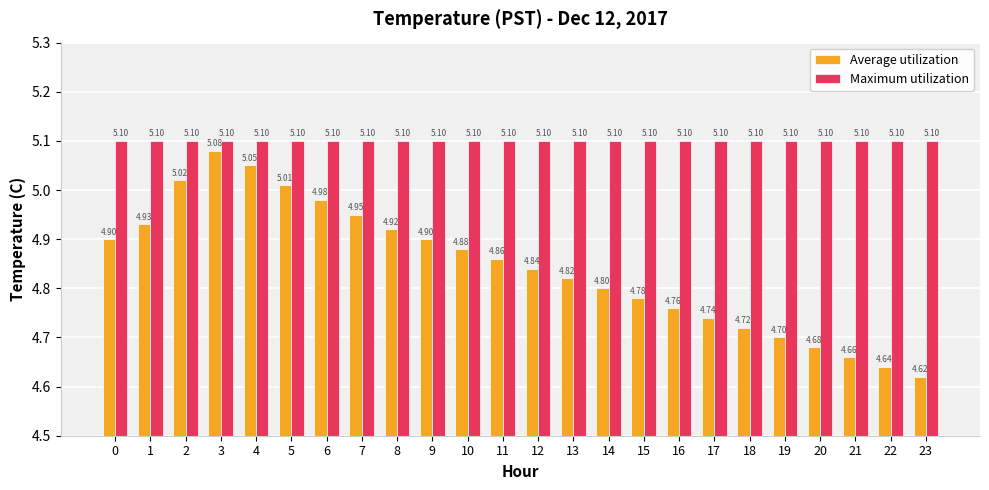

What are all the series names shown in the legend?

Average utilization, Maximum utilization